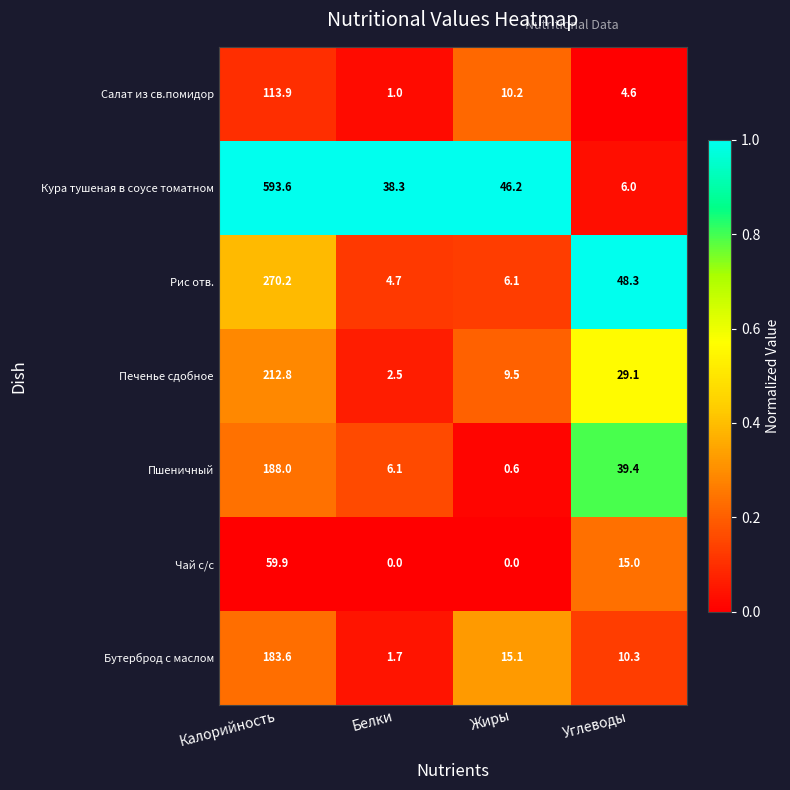

Read the Пшеничный value at Углеводы.

39.4